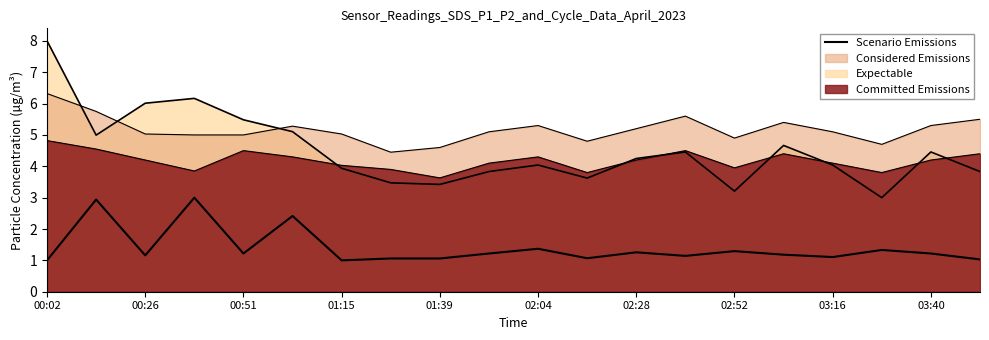

How many lines are shown in the chart?

4